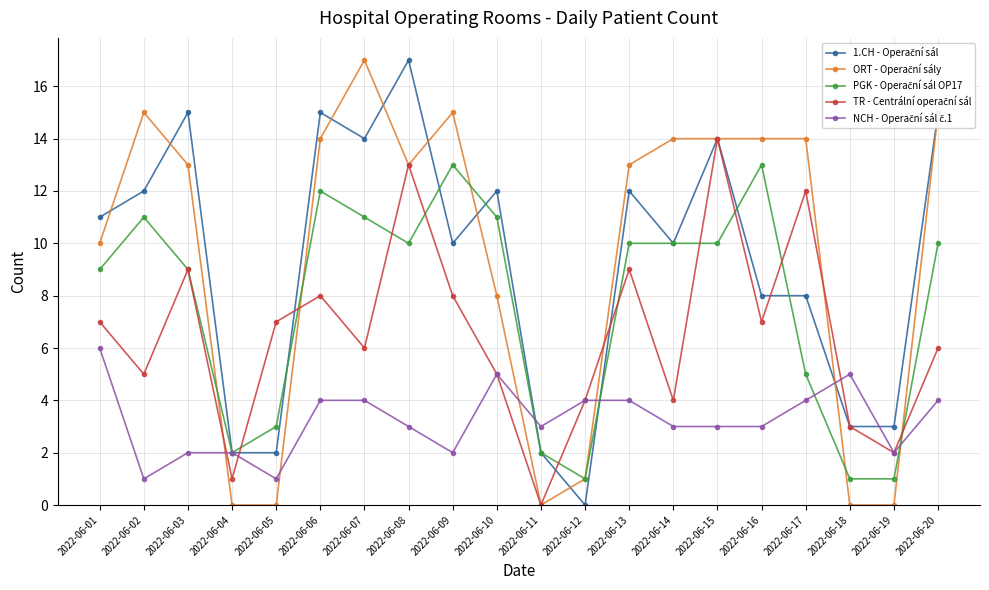

What is the spread (max minus min) of values at 2022-06-11?

3